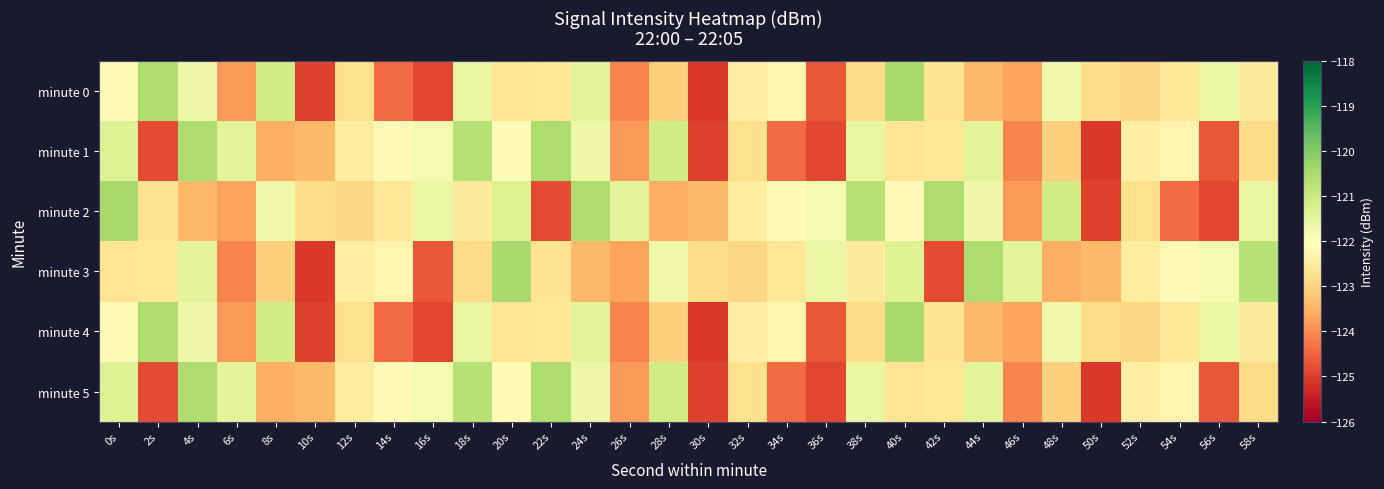

Reading right to left, list all the values displayed in this chart.

minute 0: 58s=-122.5	56s=-121.6	54s=-122.6	52s=-122.9	50s=-122.8	48s=-121.7	46s=-123.7	44s=-123.4	42s=-122.7	40s=-120.5	38s=-122.9	36s=-124.7	34s=-122.3	32s=-122.4	30s=-125.1	28s=-123.1	26s=-124.1	24s=-121.4	22s=-122.6	20s=-122.7	18s=-121.5	16s=-124.9	14s=-124.4	12s=-122.8	10s=-124.9	8s=-121.1	6s=-123.8	4s=-121.6	2s=-120.5	0s=-122.1
minute 1: 58s=-122.9	56s=-124.7	54s=-122.3	52s=-122.4	50s=-125.1	48s=-123.1	46s=-124.1	44s=-121.4	42s=-122.6	40s=-122.7	38s=-121.5	36s=-124.9	34s=-124.4	32s=-122.8	30s=-124.9	28s=-121.1	26s=-123.8	24s=-121.6	22s=-120.5	20s=-122.1	18s=-120.7	16s=-121.8	14s=-122.1	12s=-122.5	10s=-123.4	8s=-123.5	6s=-121.4	4s=-120.5	2s=-124.8	0s=-121.3
minute 2: 58s=-121.5	56s=-124.9	54s=-124.4	52s=-122.8	50s=-124.9	48s=-121.1	46s=-123.8	44s=-121.6	42s=-120.5	40s=-122.1	38s=-120.7	36s=-121.8	34s=-122.1	32s=-122.5	30s=-123.4	28s=-123.5	26s=-121.4	24s=-120.5	22s=-124.8	20s=-121.3	18s=-122.5	16s=-121.6	14s=-122.6	12s=-122.9	10s=-122.8	8s=-121.7	6s=-123.7	4s=-123.4	2s=-122.7	0s=-120.5
minute 3: 58s=-120.7	56s=-121.8	54s=-122.1	52s=-122.5	50s=-123.4	48s=-123.5	46s=-121.4	44s=-120.5	42s=-124.8	40s=-121.3	38s=-122.5	36s=-121.6	34s=-122.6	32s=-122.9	30s=-122.8	28s=-121.7	26s=-123.7	24s=-123.4	22s=-122.7	20s=-120.5	18s=-122.9	16s=-124.7	14s=-122.3	12s=-122.4	10s=-125.1	8s=-123.1	6s=-124.1	4s=-121.4	2s=-122.6	0s=-122.7
minute 4: 58s=-122.5	56s=-121.6	54s=-122.6	52s=-122.9	50s=-122.8	48s=-121.7	46s=-123.7	44s=-123.4	42s=-122.7	40s=-120.5	38s=-122.9	36s=-124.7	34s=-122.3	32s=-122.4	30s=-125.1	28s=-123.1	26s=-124.1	24s=-121.4	22s=-122.6	20s=-122.7	18s=-121.5	16s=-124.9	14s=-124.4	12s=-122.8	10s=-124.9	8s=-121.1	6s=-123.8	4s=-121.6	2s=-120.5	0s=-122.1
minute 5: 58s=-122.9	56s=-124.7	54s=-122.3	52s=-122.4	50s=-125.1	48s=-123.1	46s=-124.1	44s=-121.4	42s=-122.6	40s=-122.7	38s=-121.5	36s=-124.9	34s=-124.4	32s=-122.8	30s=-124.9	28s=-121.1	26s=-123.8	24s=-121.6	22s=-120.5	20s=-122.1	18s=-120.7	16s=-121.8	14s=-122.1	12s=-122.5	10s=-123.4	8s=-123.5	6s=-121.4	4s=-120.5	2s=-124.8	0s=-121.3